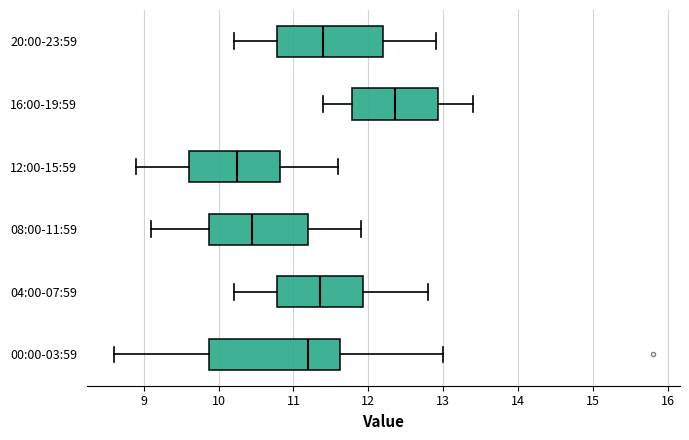

Reading bottom to top, read every box against the x-axis: the position of its median line, the range the box covers, and the ends of its whiskers. The values are not printed on the chart, so give them approximately, as read against the axis.

00:00-03:59: median 11.2, box 9.9 to 11.6, whiskers 8.6 to 13.0
04:00-07:59: median 11.4, box 10.8 to 11.9, whiskers 10.2 to 12.8
08:00-11:59: median 10.5, box 9.9 to 11.2, whiskers 9.1 to 11.9
12:00-15:59: median 10.3, box 9.6 to 10.8, whiskers 8.9 to 11.6
16:00-19:59: median 12.4, box 11.8 to 12.9, whiskers 11.4 to 13.4
20:00-23:59: median 11.4, box 10.8 to 12.2, whiskers 10.2 to 12.9